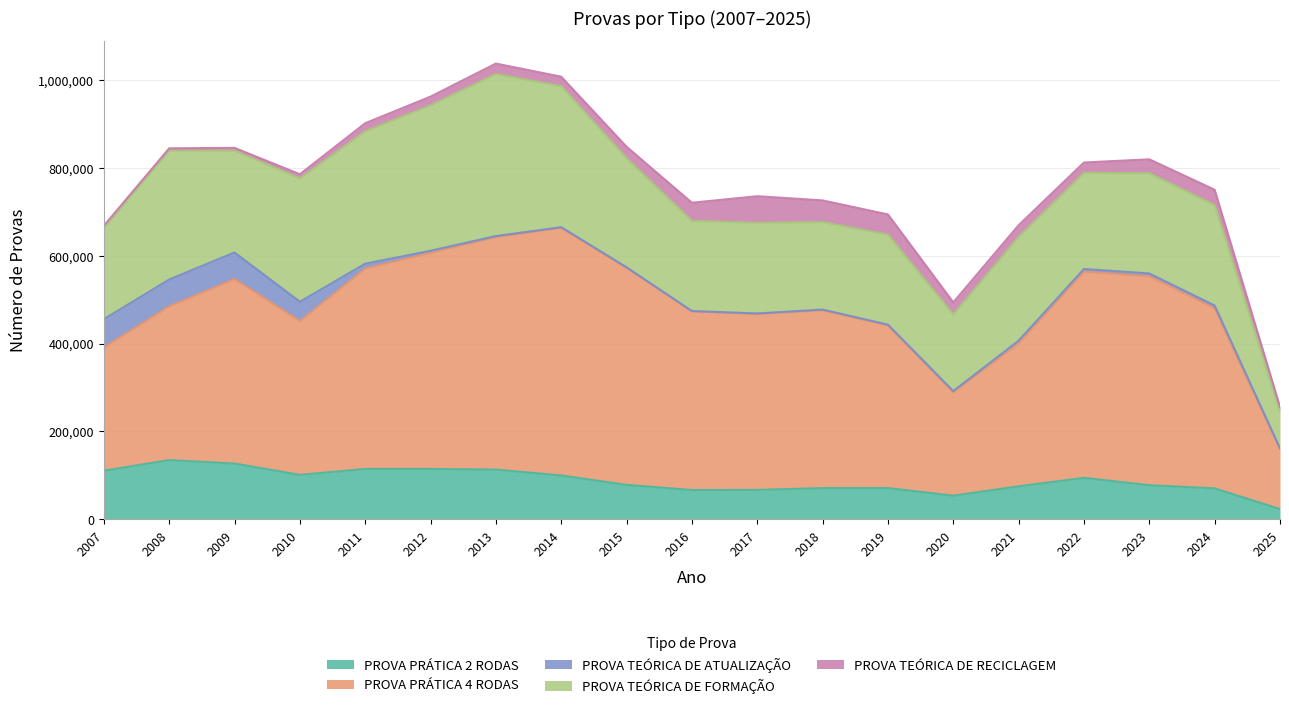

Rank the categories by PROVA TEÓRICA DE FORMAÇÃO value from lowest to highest.

2025, 2020, 2018, 2019, 2016, 2017, 2007, 2022, 2023, 2024, 2009, 2021, 2015, 2010, 2008, 2011, 2014, 2012, 2013